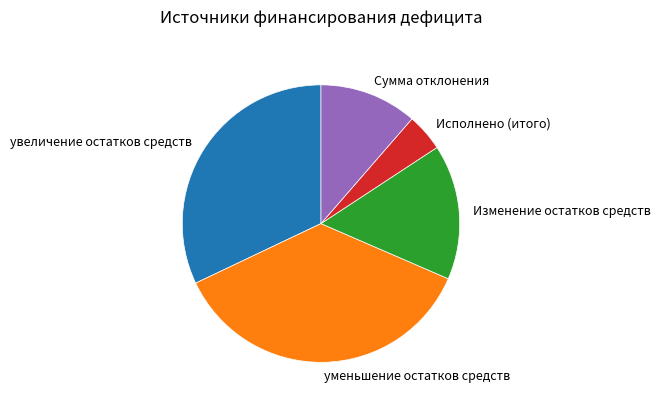

What is the ratio of the value at Исполнено (итого) to the value at Сумма отклонения?

0.4